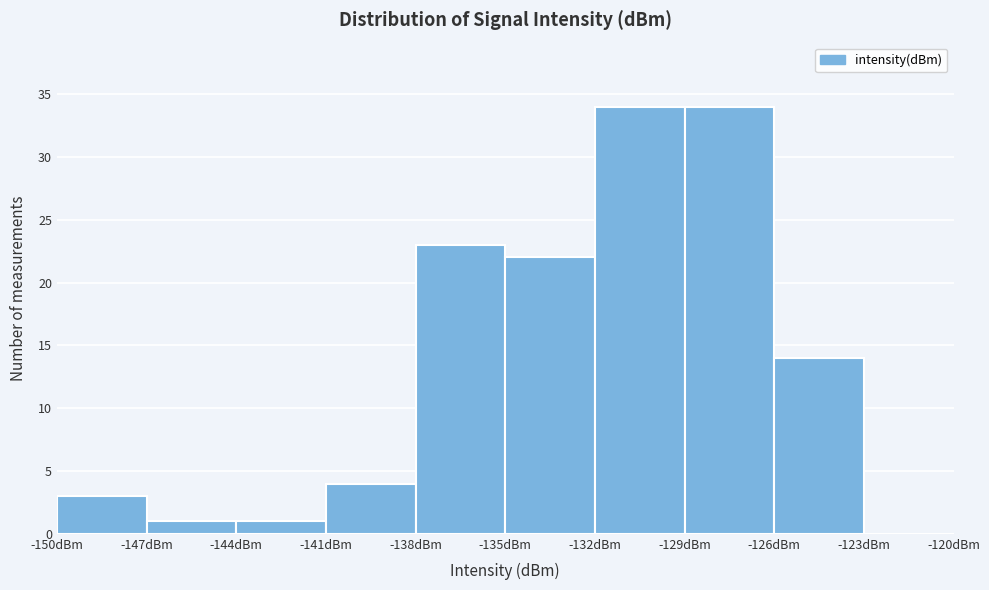

What is the height of the bar covering -147 to -144 on the x-axis? The values are not printed on the chart, so give them approximately, as read against the axis.

1